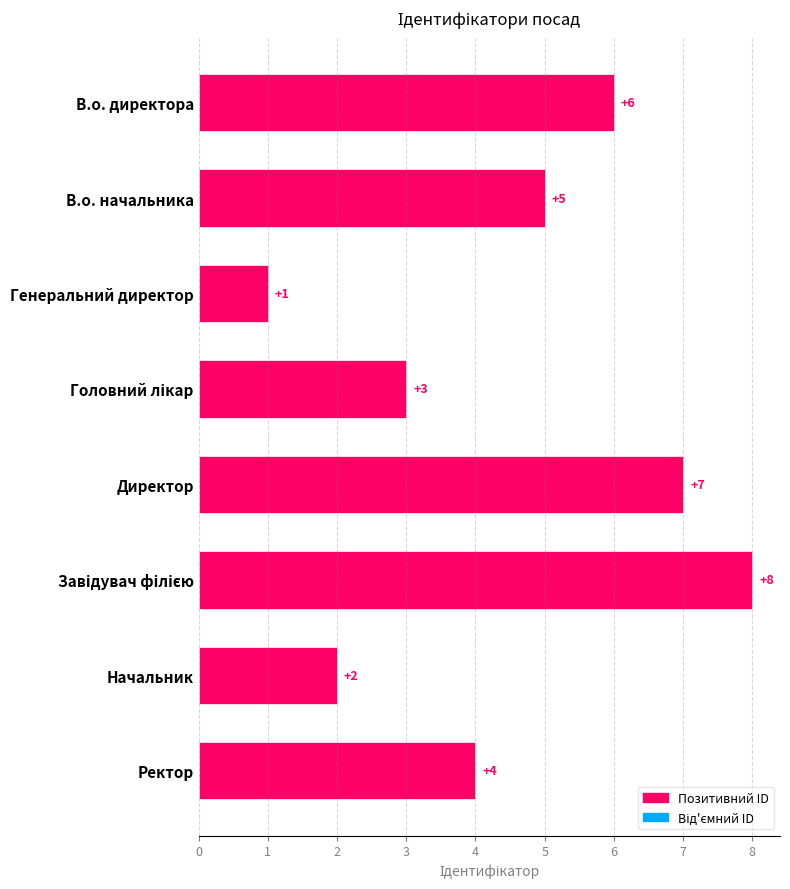

How many data points are less than 5?

4